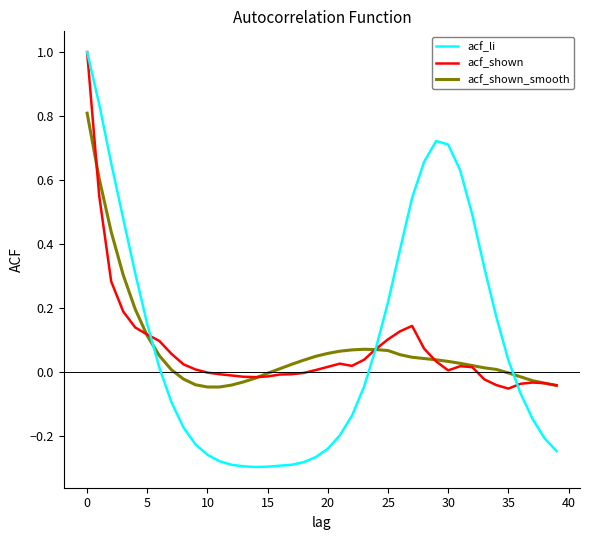

Which series has the largest range (max minus min)?

acf_li